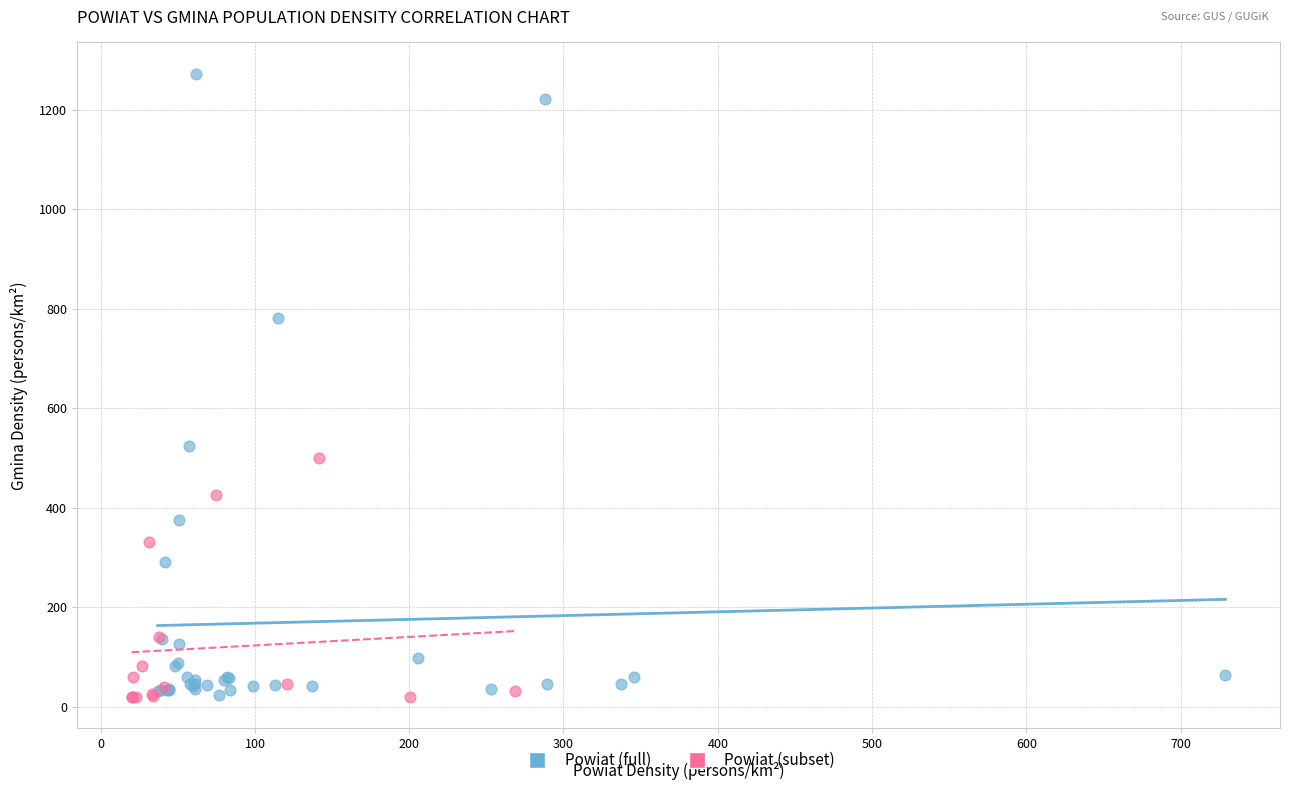

Which series reaches the maximum Y coordinate?

Powiat (full)